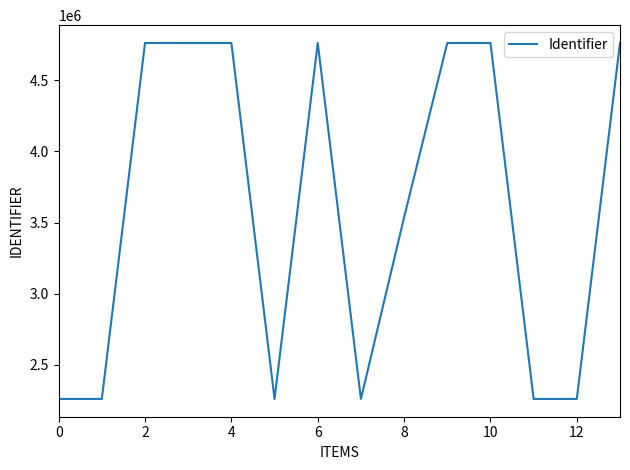

What is the maximum value shown in the chart?

4762987